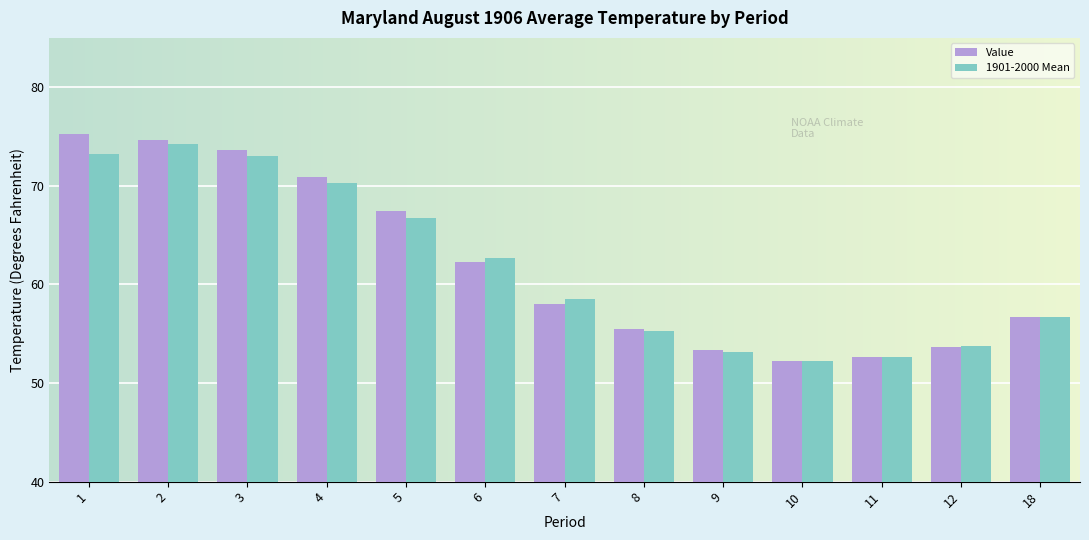

What is the greatest value displayed?

75.3